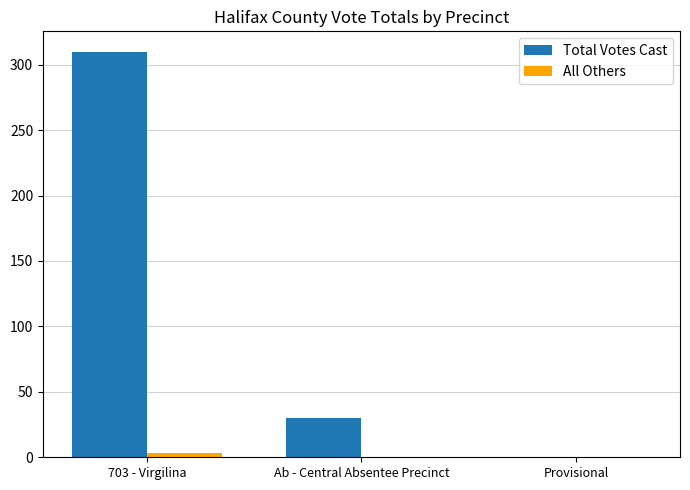

Is it true that Total Votes Cast equals 40 at Ab - Central Absentee Precinct?

False